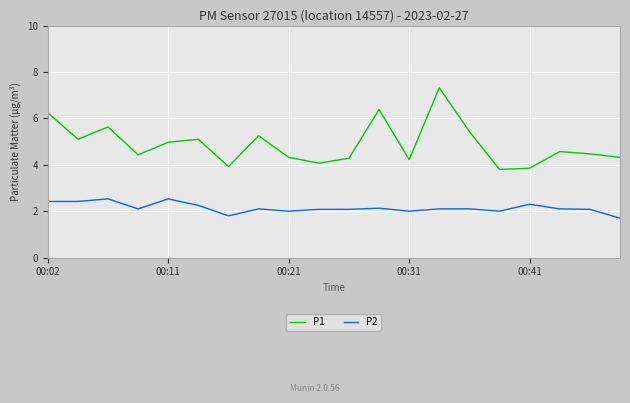

List the series in order of their overall mean, highest first.

P1, P2